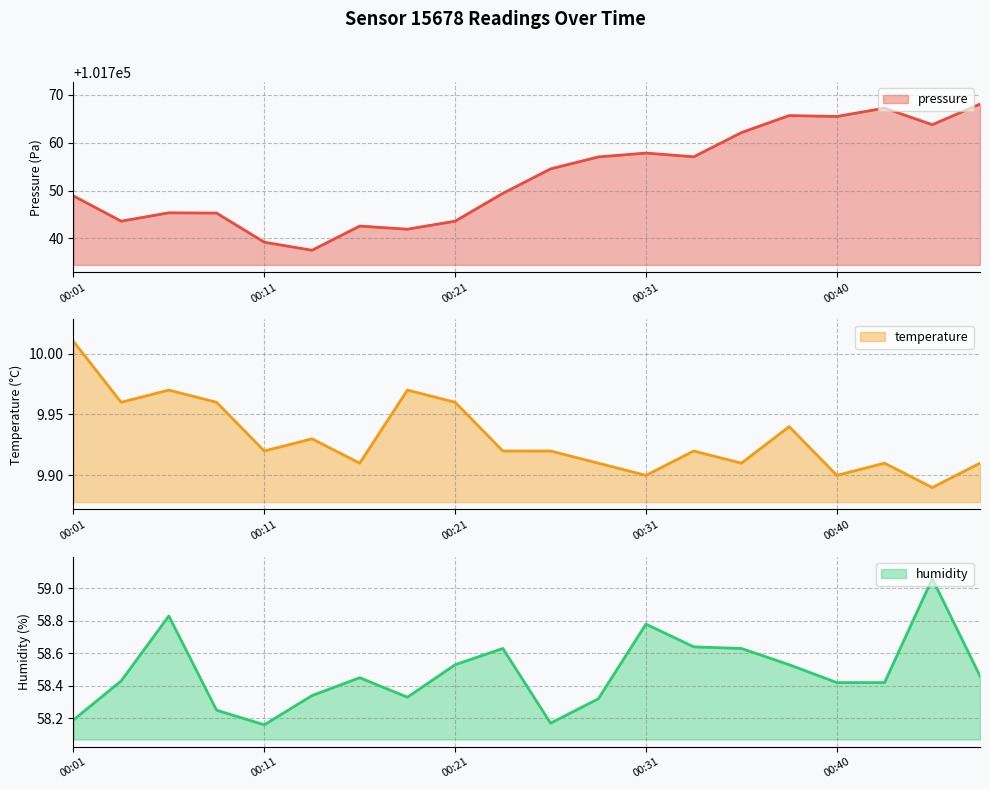

At 00:01, list the series in order from largest to smallest.

pressure, humidity, temperature